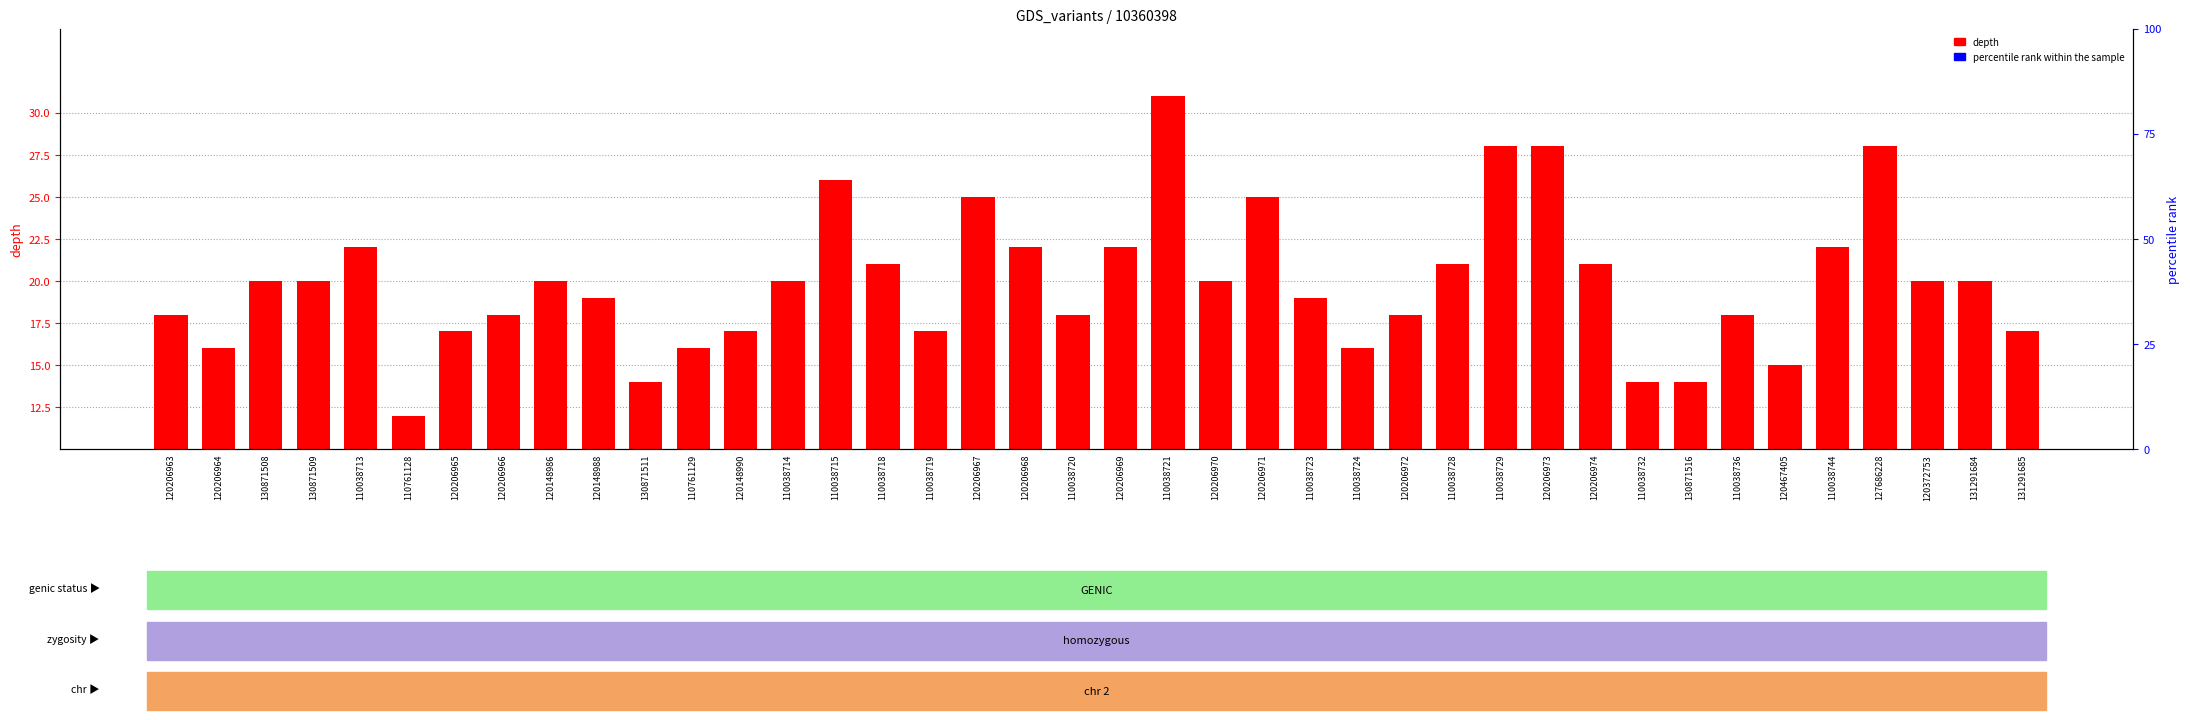

What position from the right is 120206963?

40